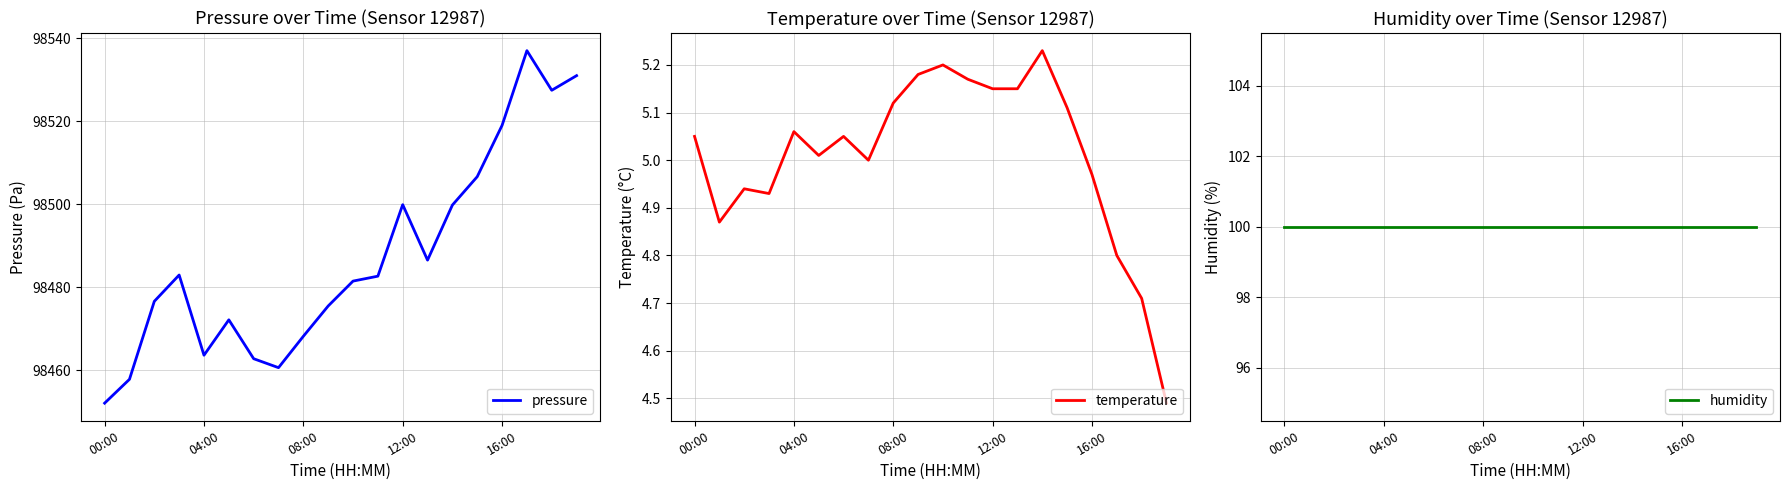

How many lines are shown in the chart?

3